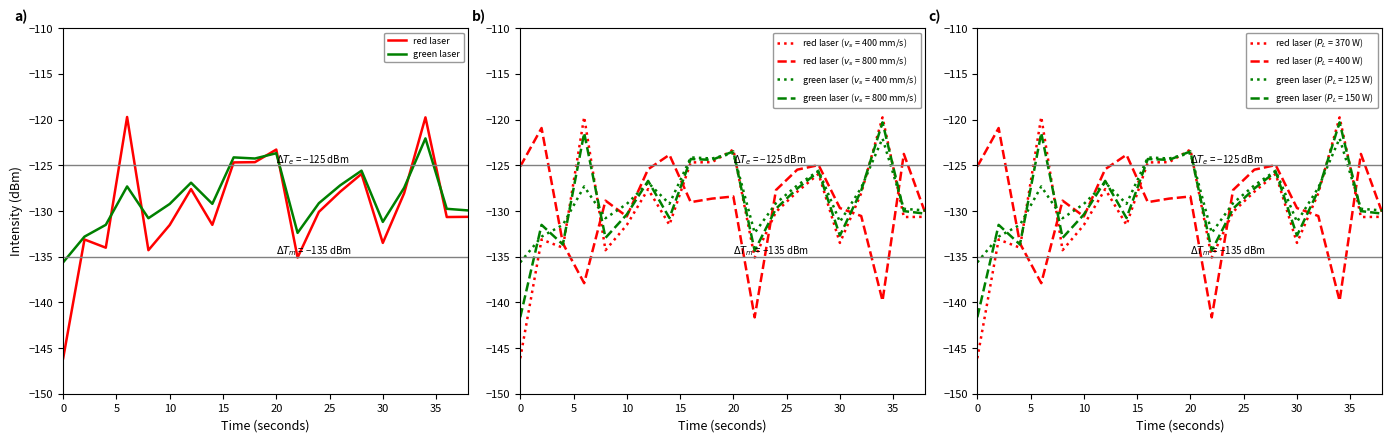

What is the maximum value for green laser?

-122.1